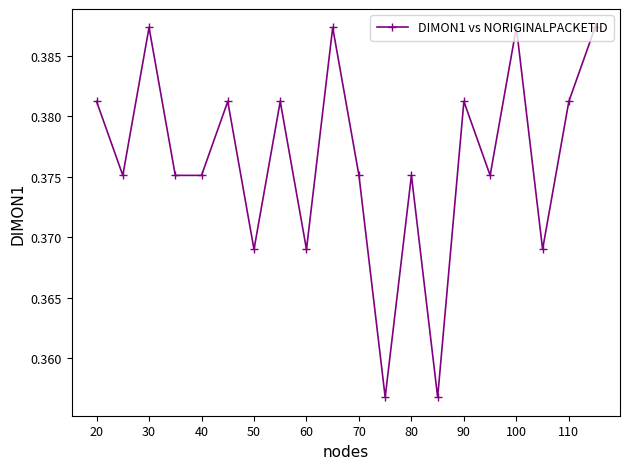

True or false: there are more than 2 points higher than both neighbors.

True